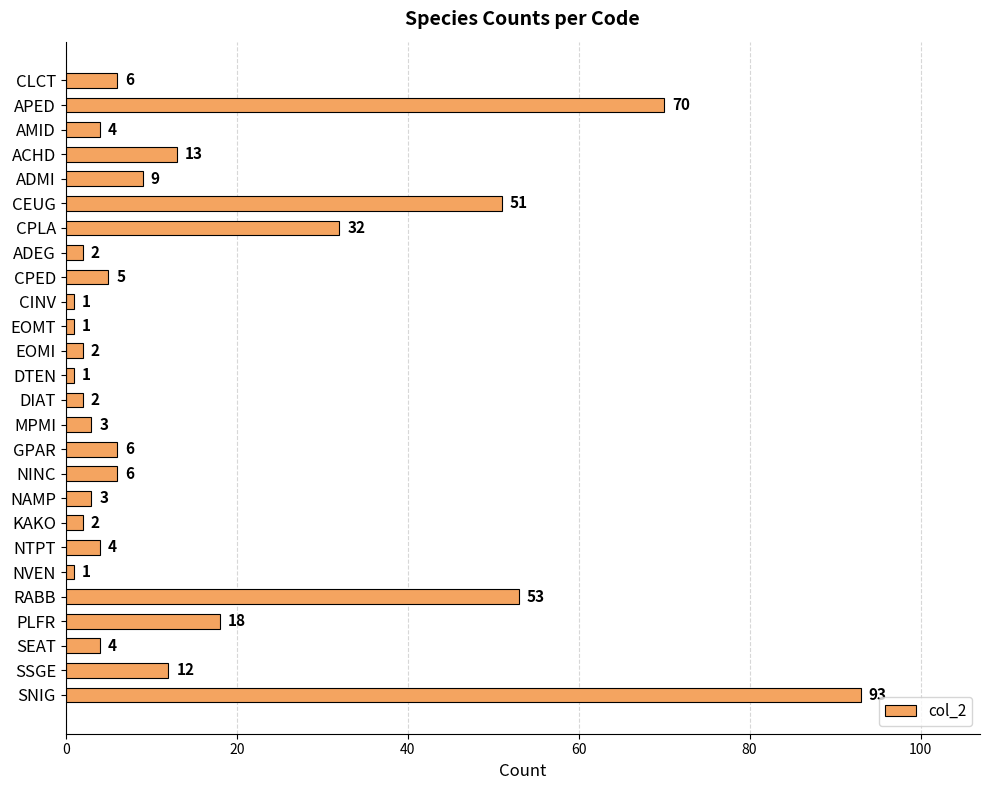

What is the label of the 15th bar from the bottom?

EOMI